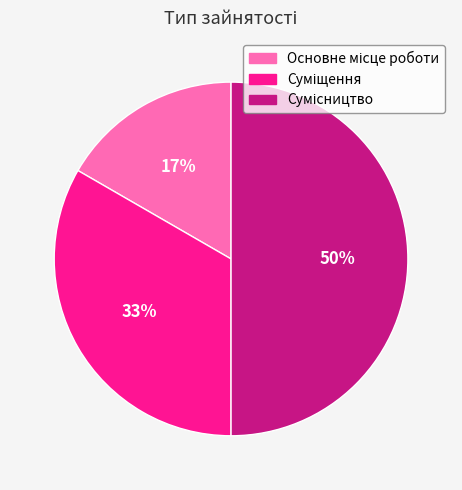

To the nearest percent, what is the average slice percentage?

33%